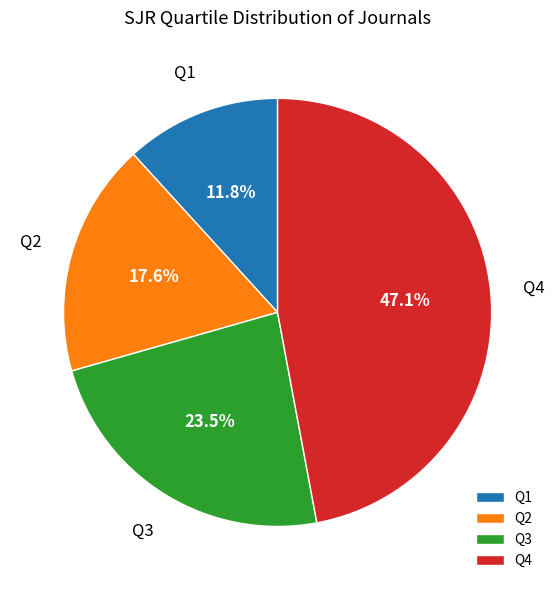

How many segments does this pie chart have?

4